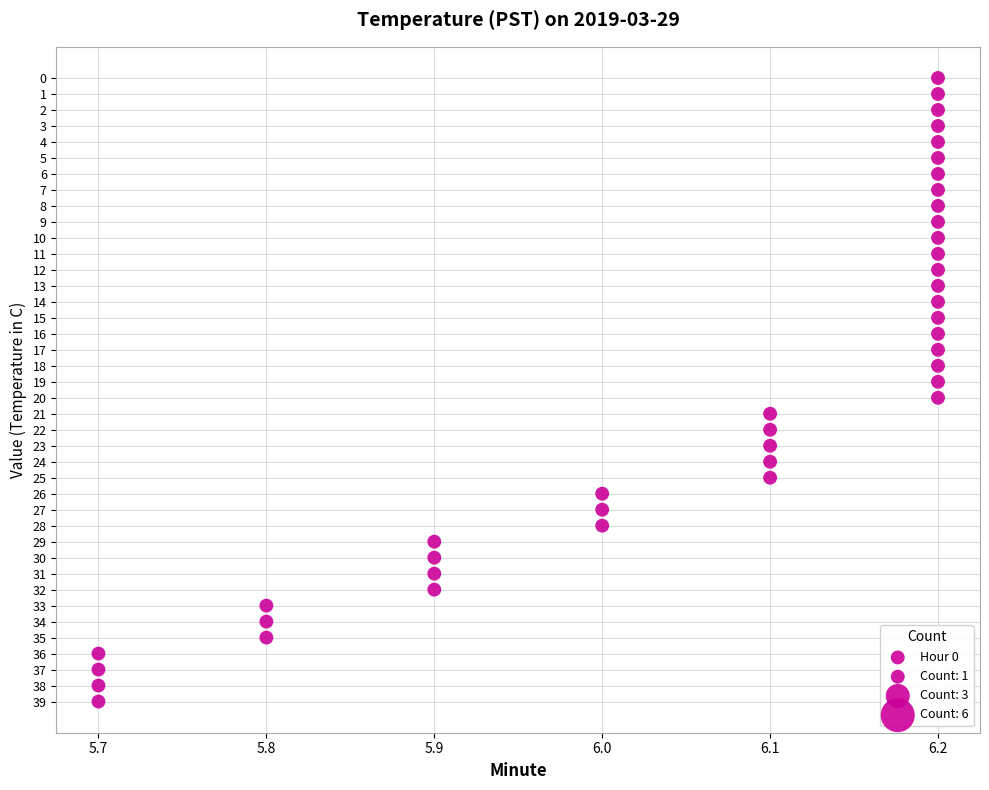

What is the range of Y values (max minus min)?

39